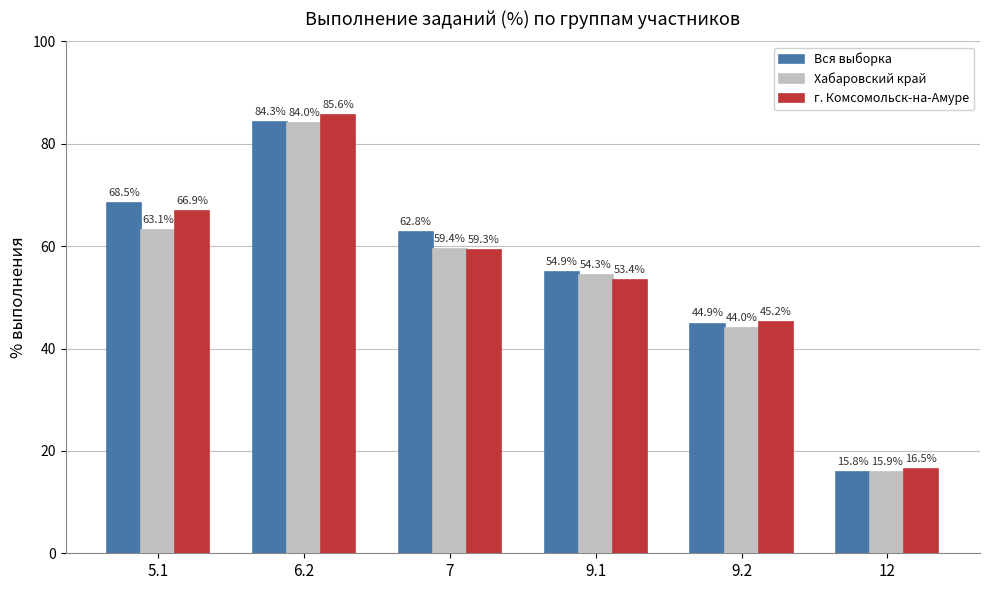

Reading right to left, transcribe all the data shown in this chart.

Вся выборка: 15.8	44.9	54.9	62.8	84.3	68.5
Хабаровский край: 15.9	44.0	54.3	59.4	84.0	63.1
г. Комсомольск-на-Амуре: 16.5	45.2	53.4	59.3	85.6	66.9